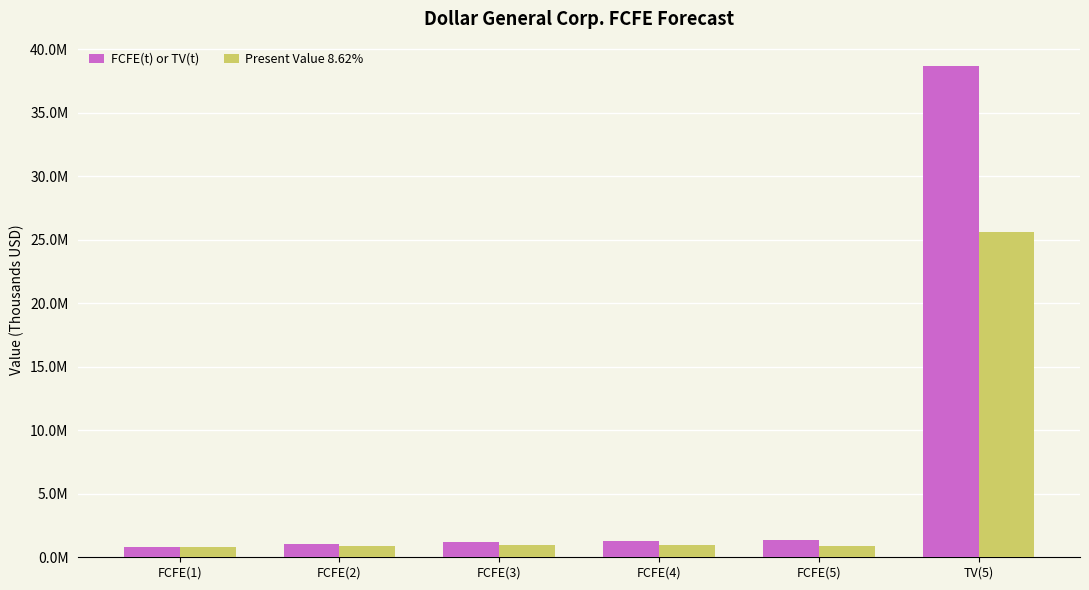

What are all the series names shown in the legend?

FCFE(t) or TV(t), Present Value 8.62%